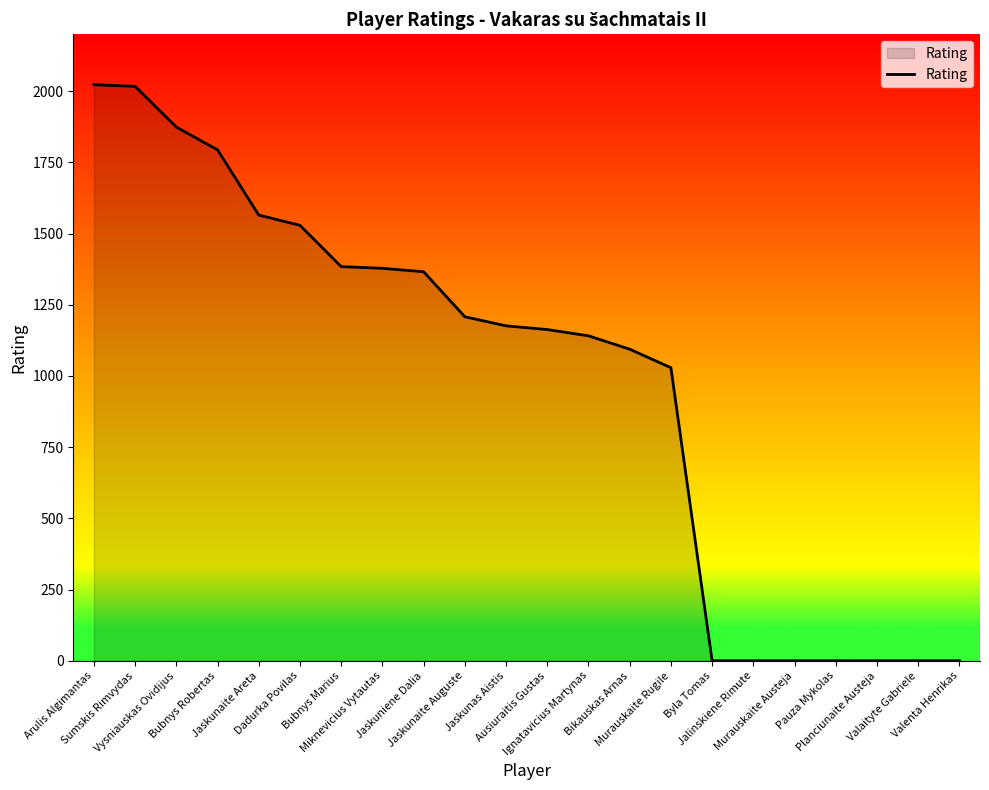

What is the maximum value shown in the chart?

2023